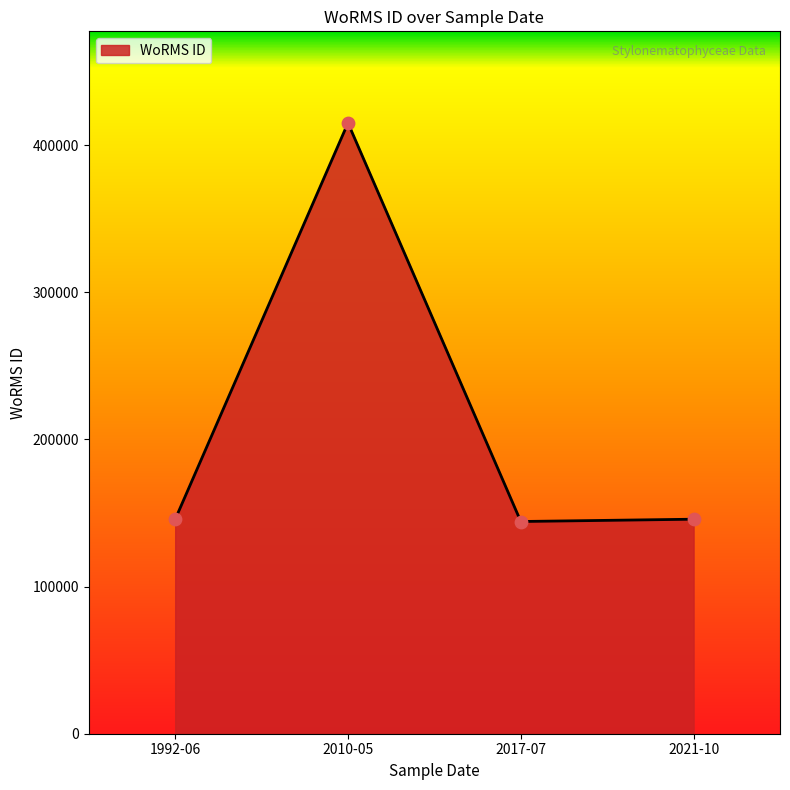

What is the change in value from 2010-05 to 2017-07?

-270868